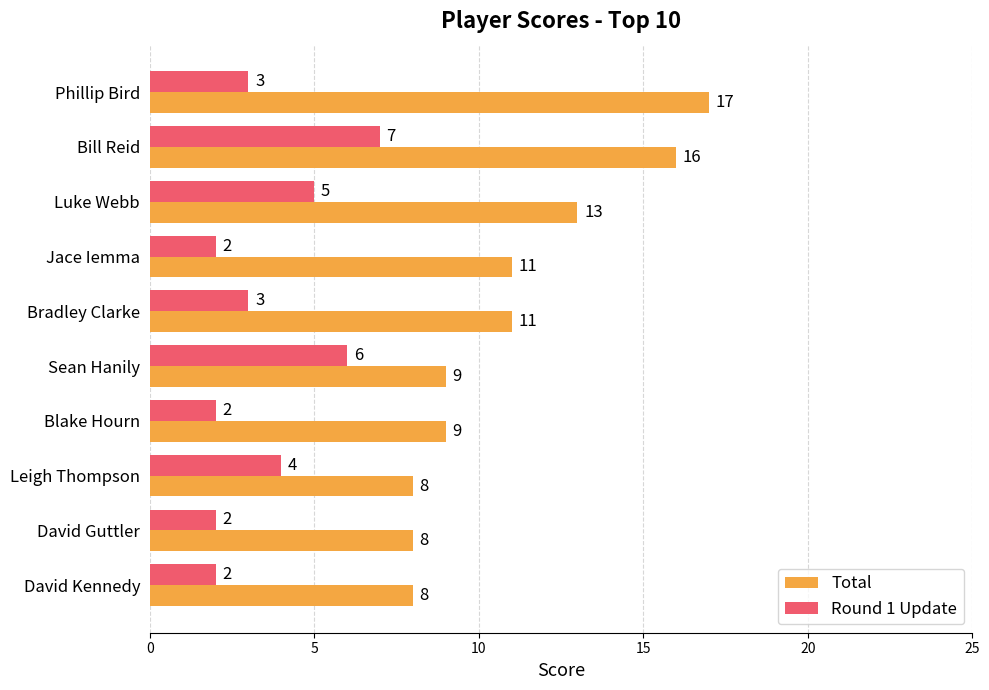

At how many categories does at least one series exceed 12?

3